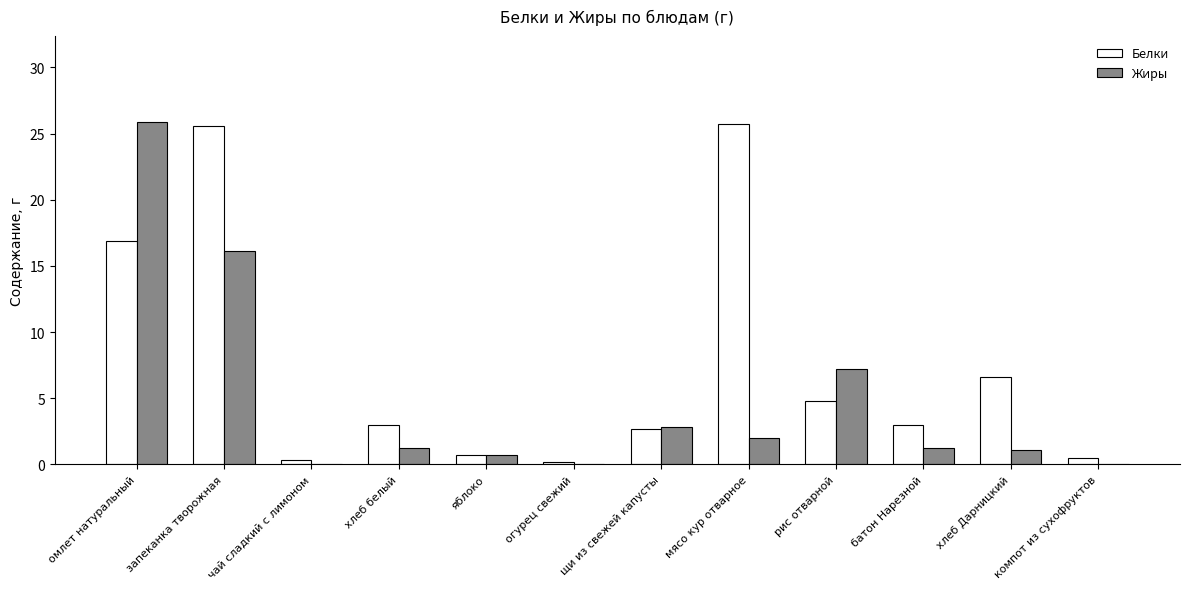

Between щи из свежей капусты and мясо кур отварное, which series saw the biggest shift?

Белки